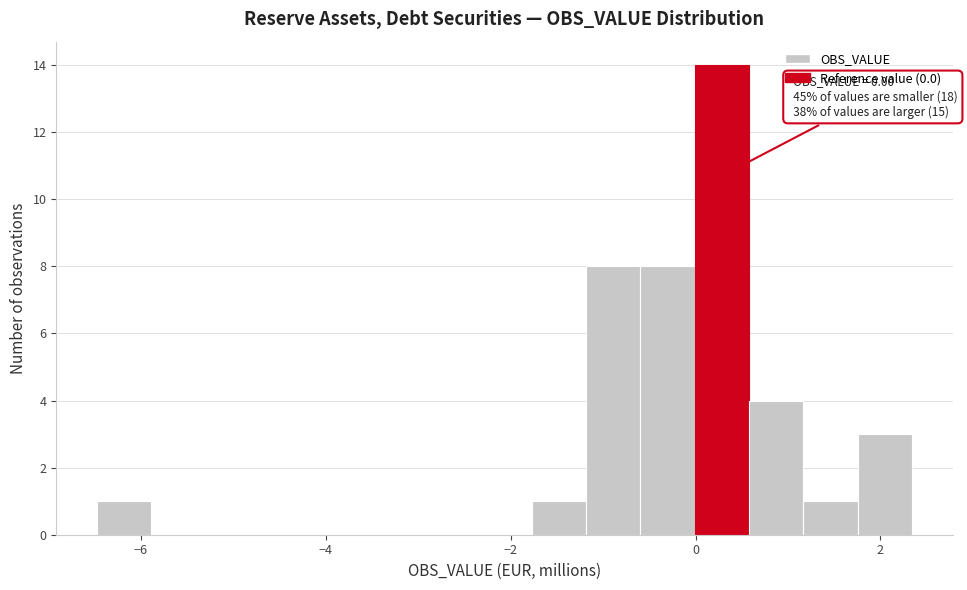

Read against the x-axis, roughly where is the centre of the tallest bar?

0.2